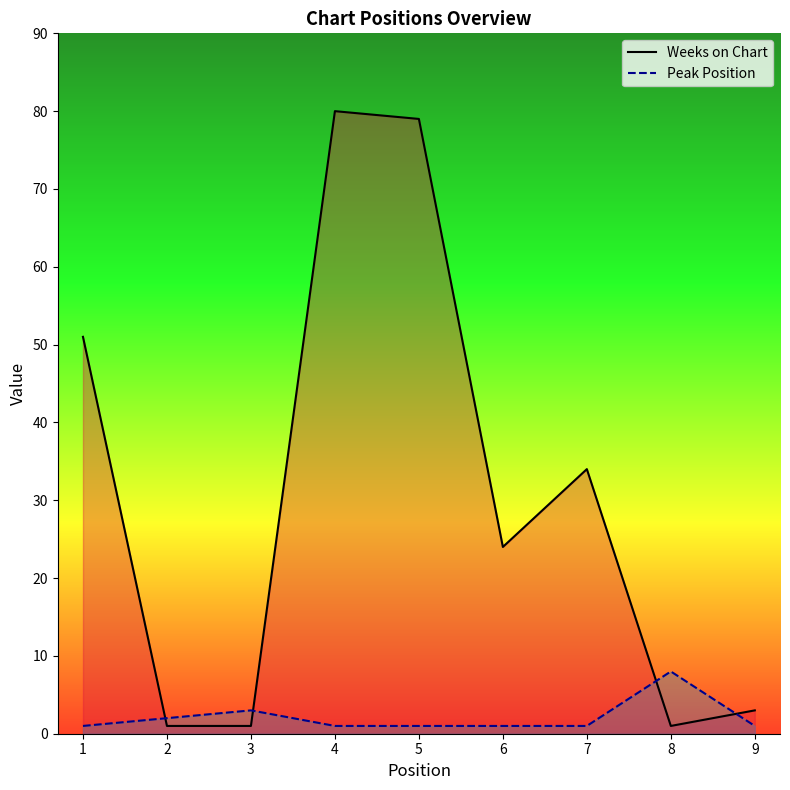

How many lines are shown in the chart?

2